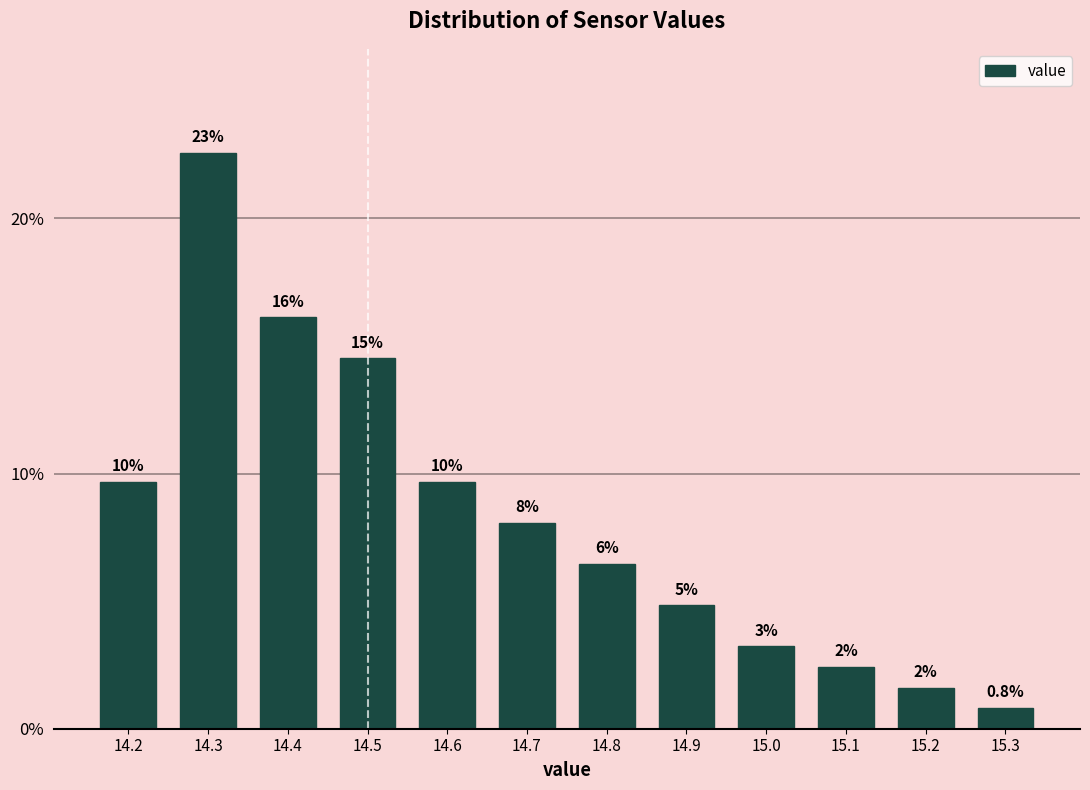

Does the chart contain any negative values?

No